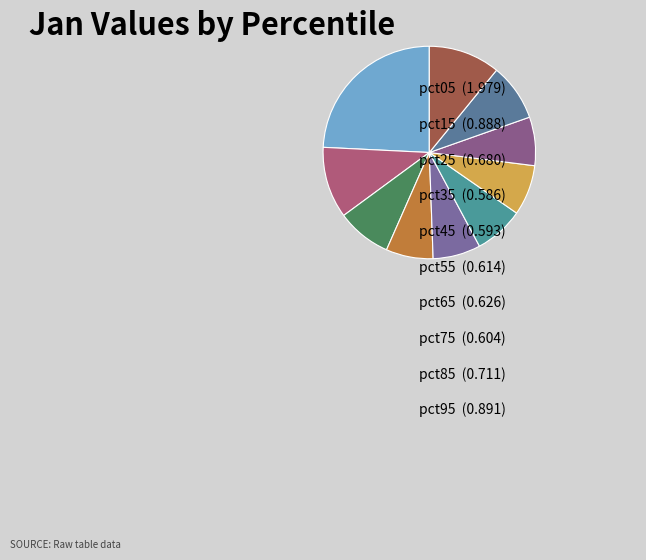

To the nearest percent, what portion does pct75 represent?

7%